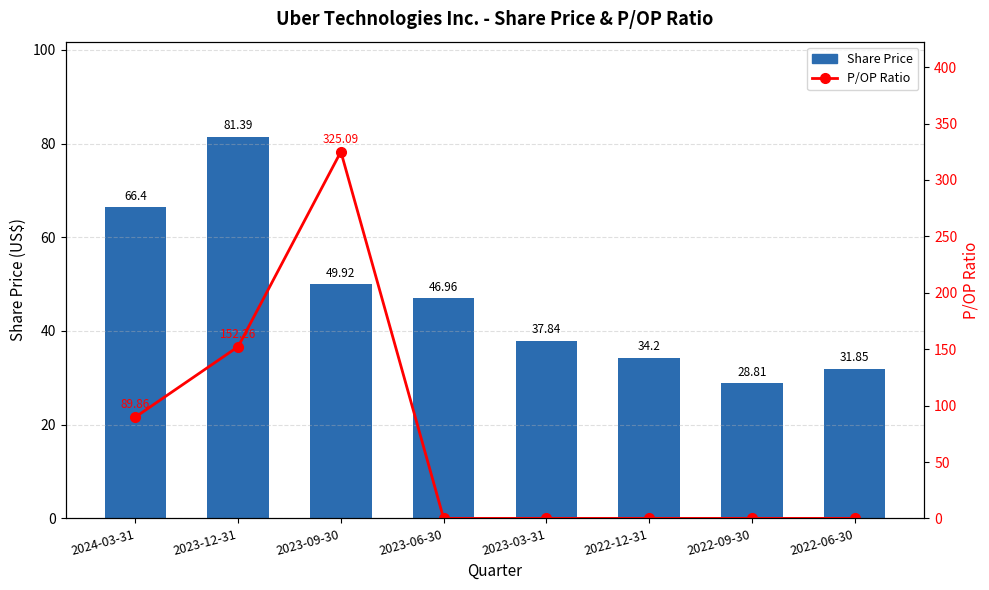

What is the sum of all Share Price values?

377.4